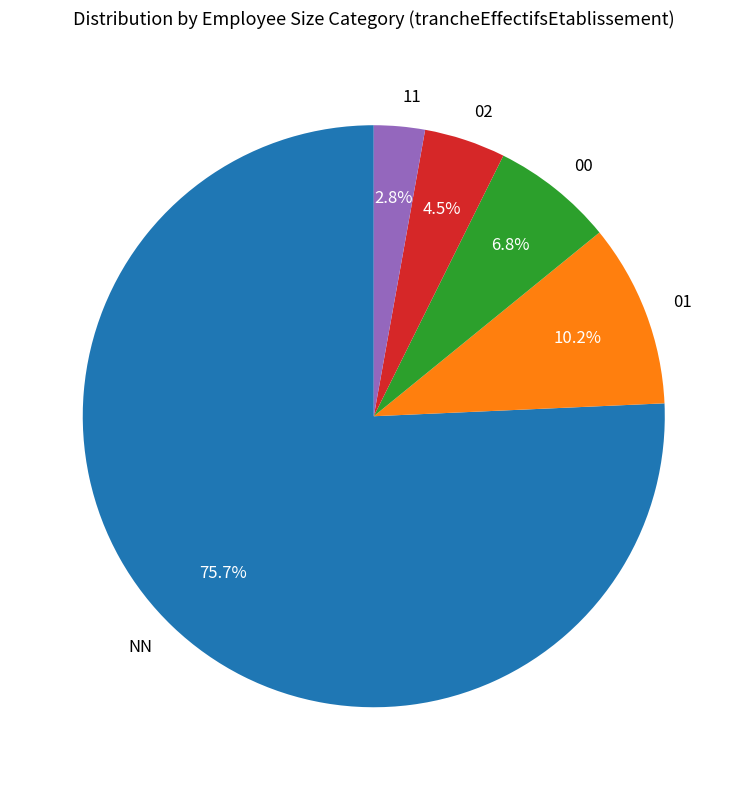

Is the sum of 02 and NN greater than half?

Yes